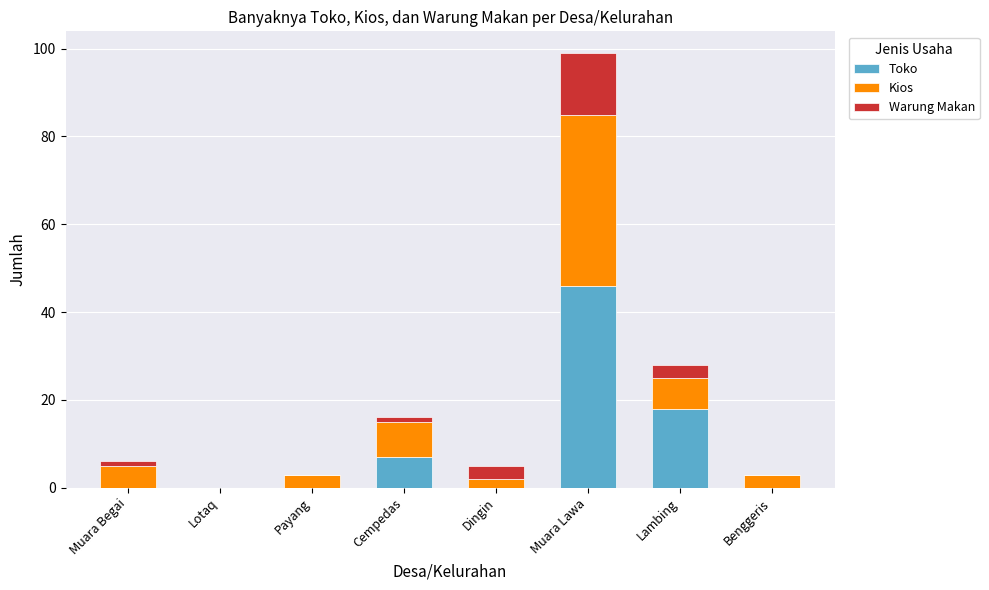

Does the chart contain stacked bars?

Yes